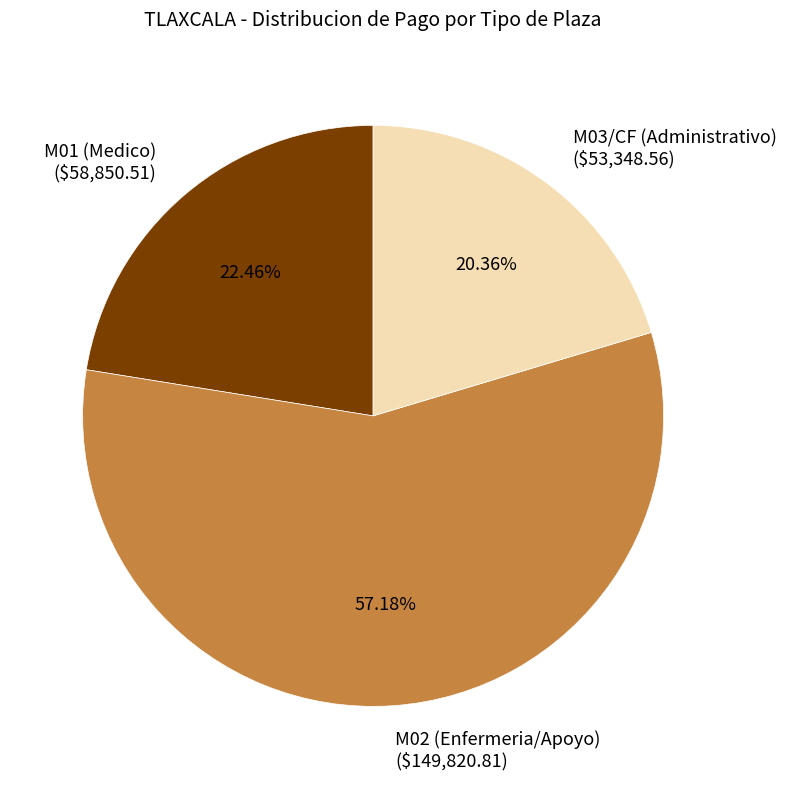

Does any single category account for the majority?

Yes